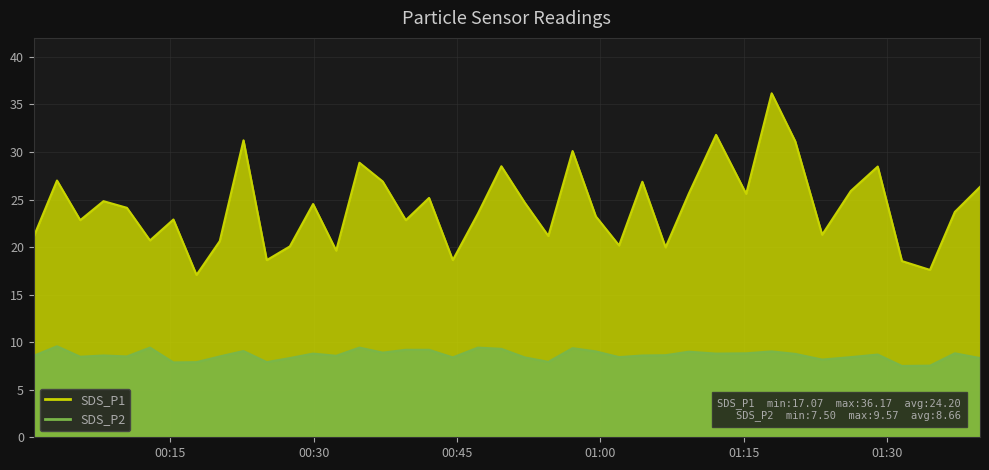

Is the value of SDS_P2 at 2022/10/29 01:04:24 greater than the value of SDS_P1 at 2022/10/29 00:05:35?

No